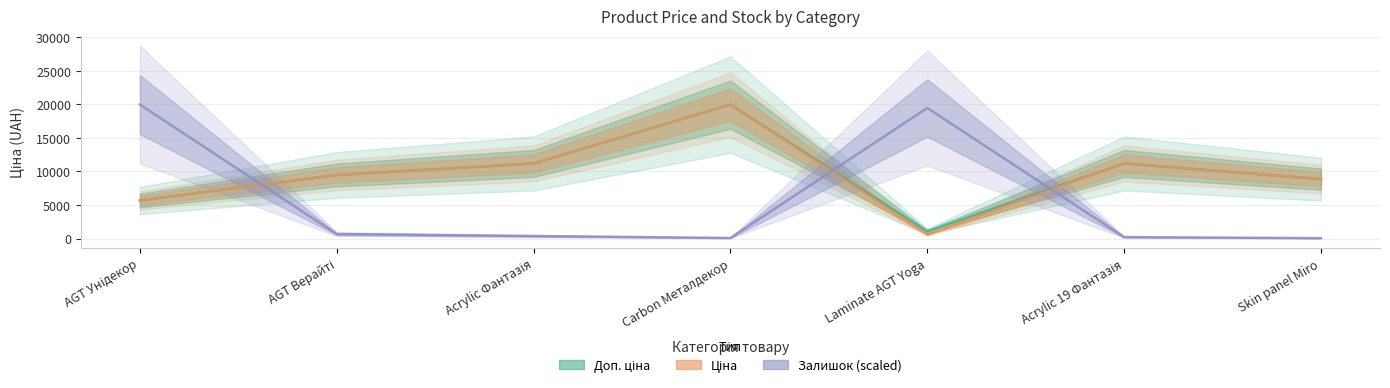

What are all the series names shown in the legend?

Доп. ціна, Ціна, Залишок (scaled)